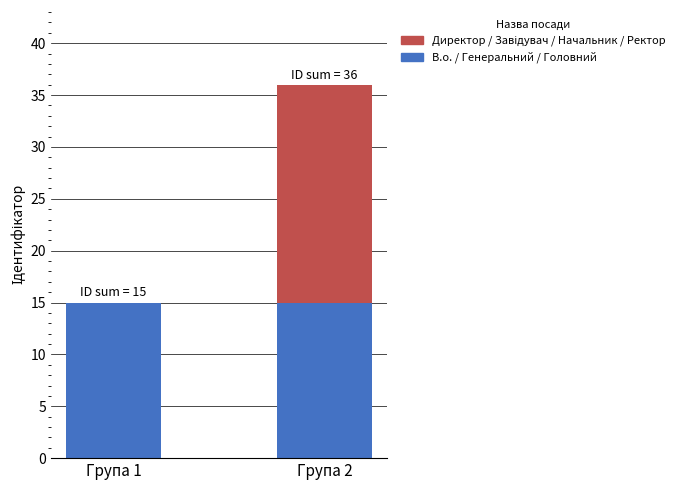

Is it true that В.о. / Генеральний / Головний equals 15 at Група 1?

True